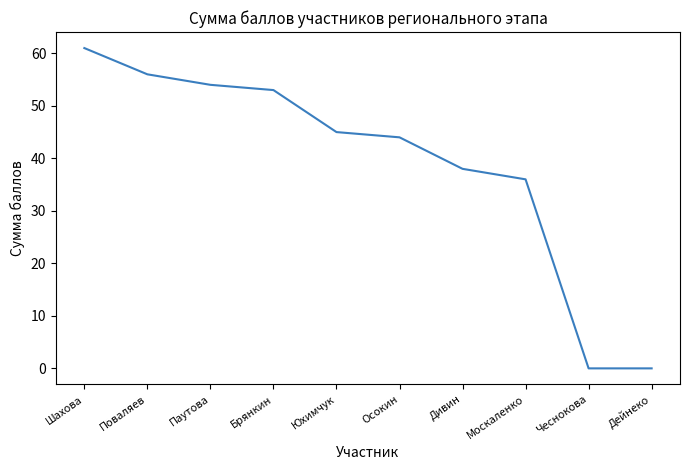

Is this an area chart (filled region under the line)?

No